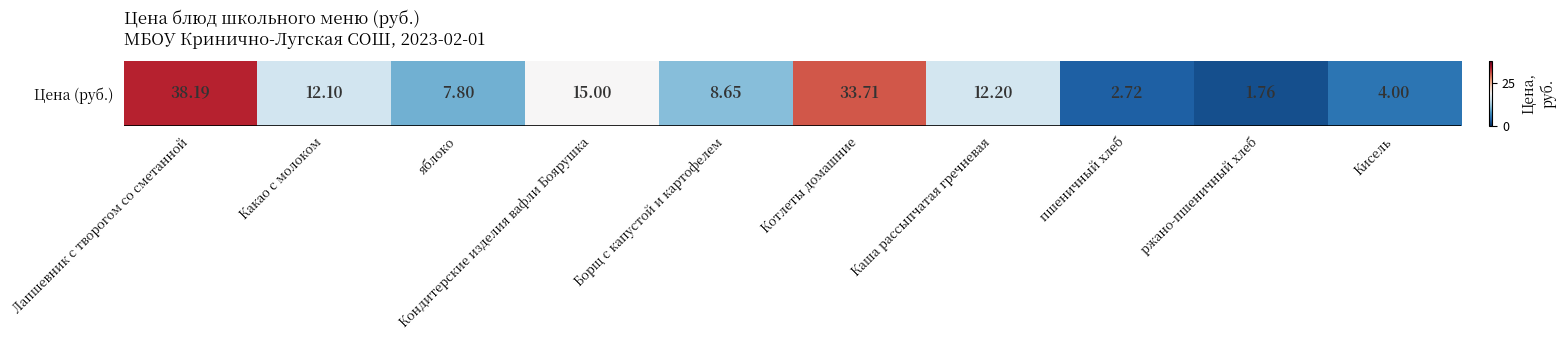

List the labels in order of value, largest first.

Лапшевник с творогом со сметанной, Котлеты домашние, Кондитерские изделия вафли Боярушка, Каша рассыпчатая гречневая, Какао с молоком, Борщ с капустой и картофелем, яблоко, Кисель, пшеничный хлеб, ржано-пшеничный хлеб